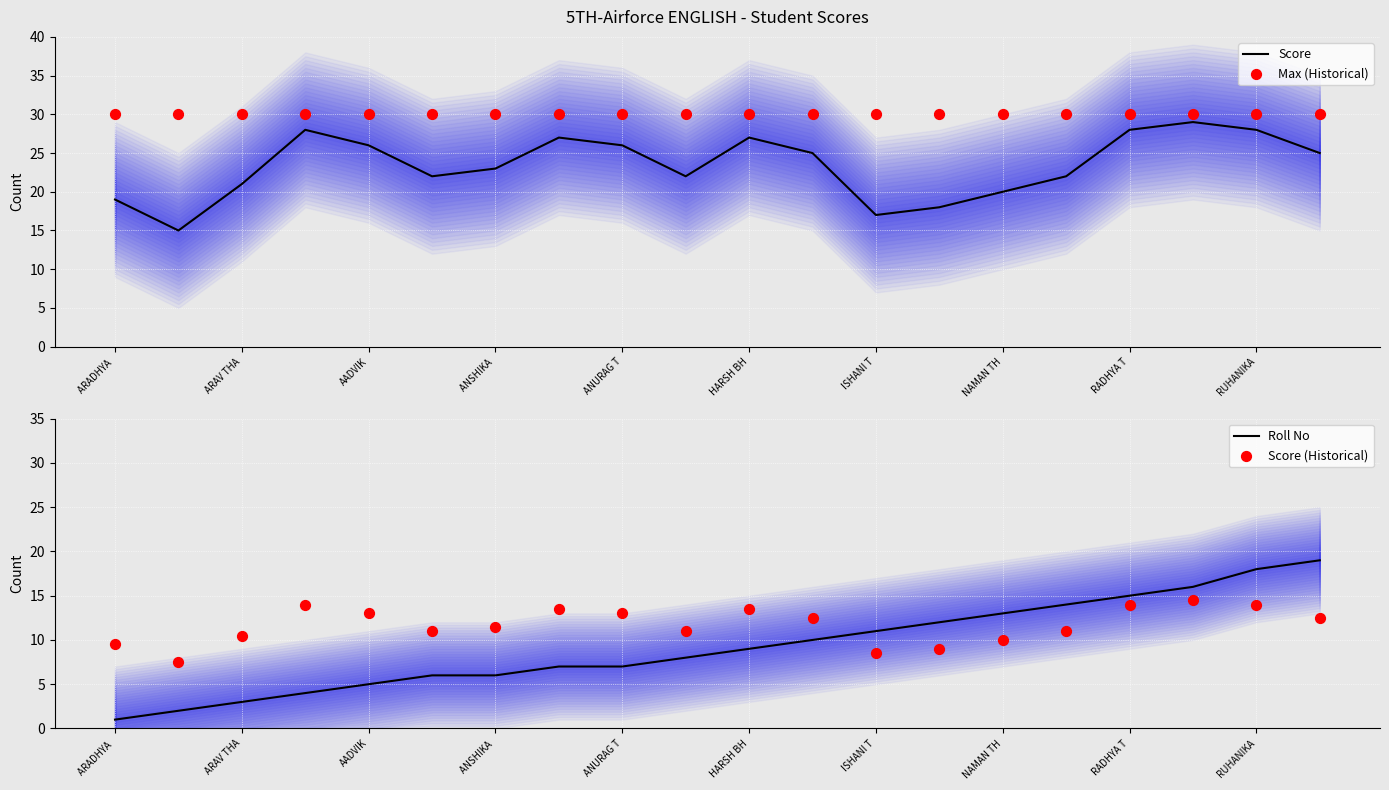

What is the maximum value for Roll No?

19